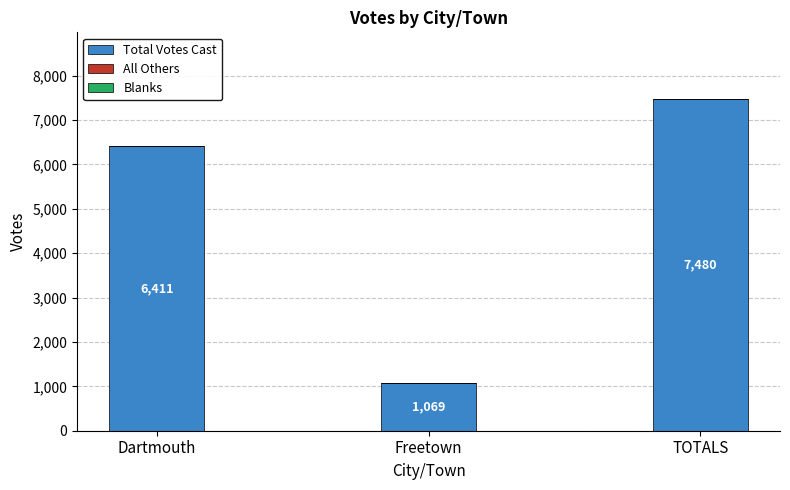

Reading left to right, what are all the values shown in this chart?

6411	1069	7480